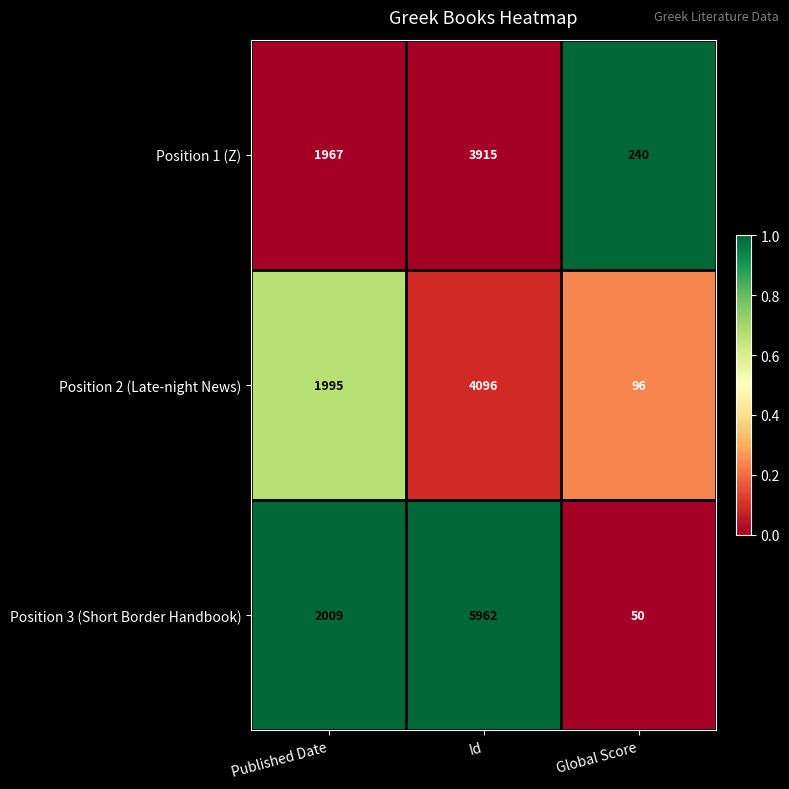

The Position 1 (Z) series shows 1967 at Published Date. True or false?

True